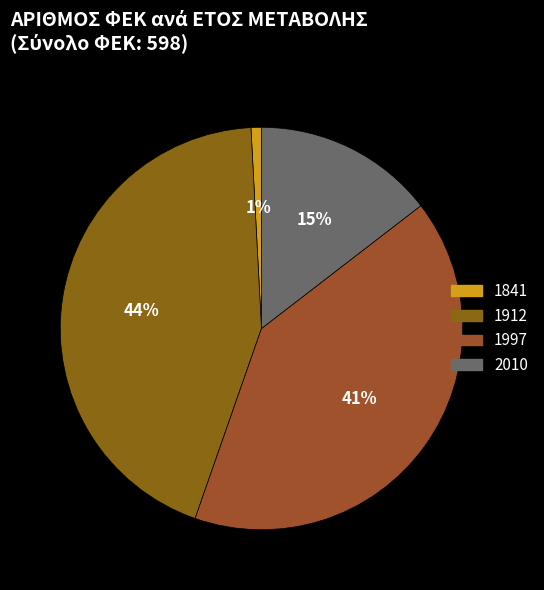

Rank the categories by value from lowest to highest.

1841, 2010, 1997, 1912